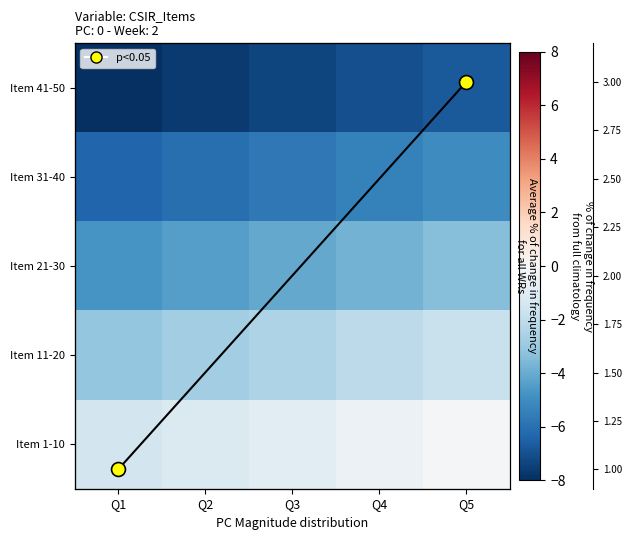

The mean line series shows 1.1 at Q5. True or false?

False